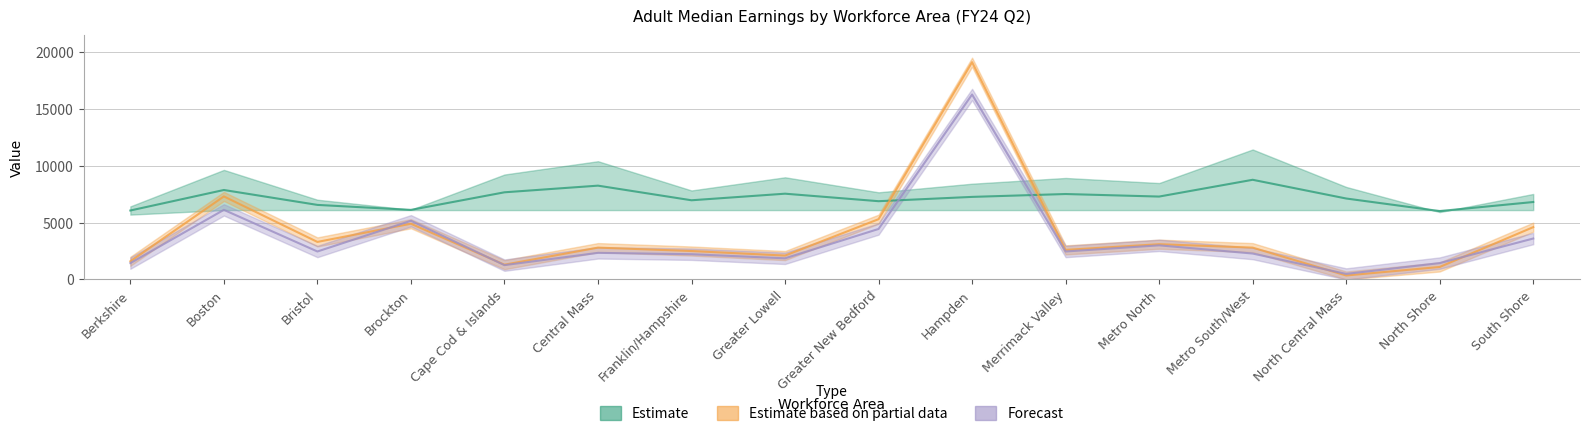

What is the highest value of the Adjusted Number of Exiters series?

16260.0